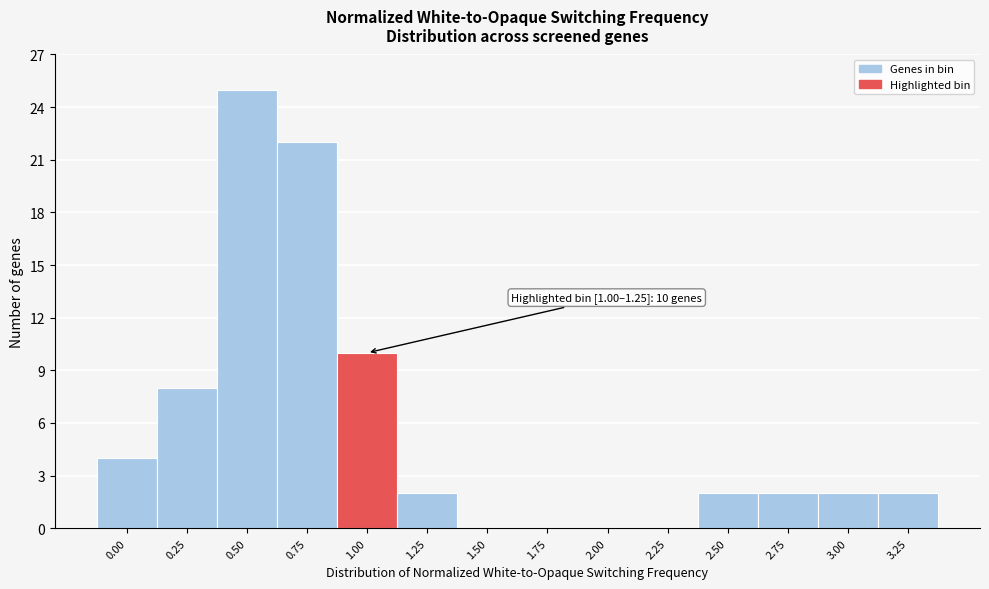

Reading right to left, extract all data points from this chart.

3.25=2	3.00=2	2.75=2	2.50=2	2.25=0	2.00=0	1.75=0	1.50=0	1.25=2	1.00=10	0.75=22	0.50=25	0.25=8	0.00=4